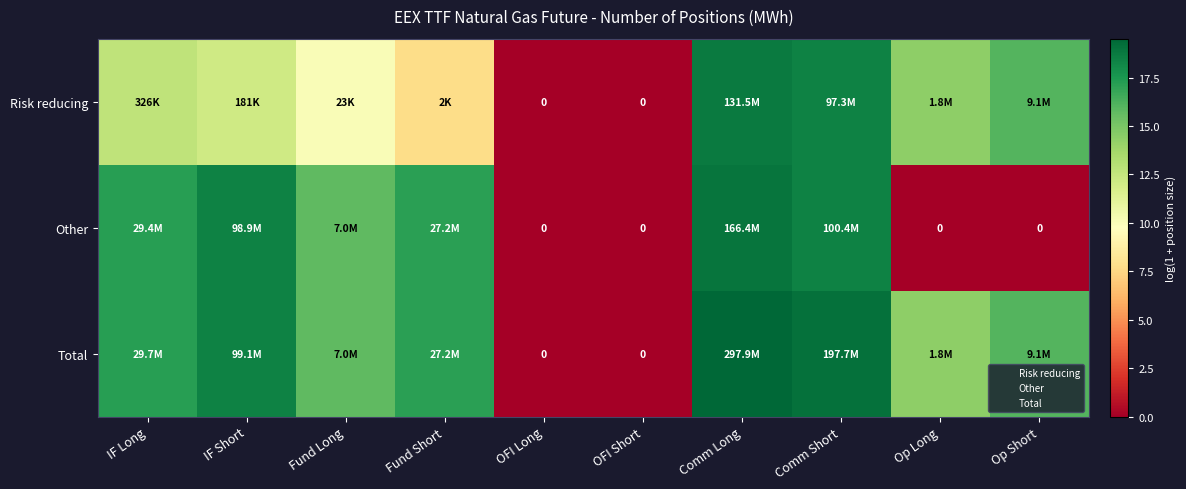

Rank the series by their maximum value, from highest to lowest.

Total, Other, Risk reducing